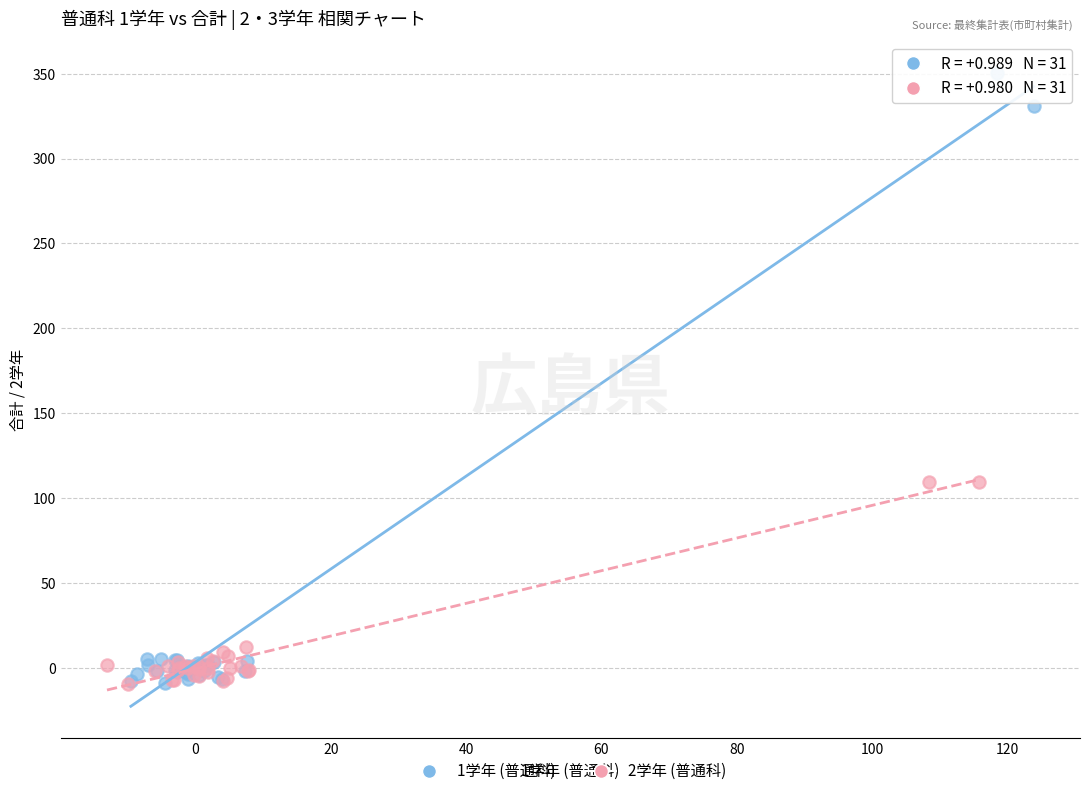

Which series reaches the maximum Y coordinate?

1学年 (普通科)